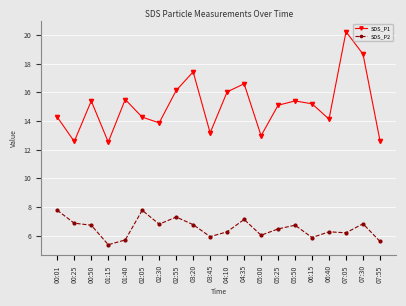

Where is the first local maximum for SDS_P2?

02:05